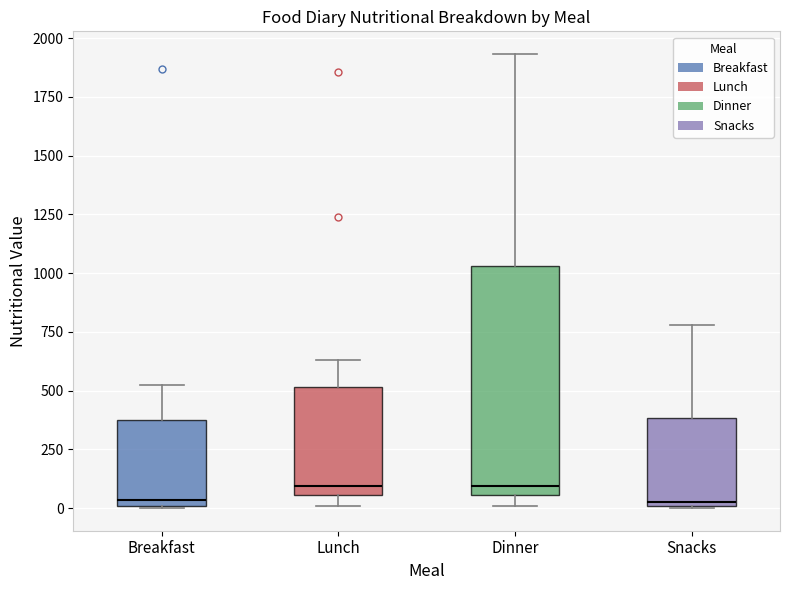

Where does the upper whisker of the box for Dinner end on the y-axis? The values are not printed on the chart, so give them approximately, as read against the axis.

1950